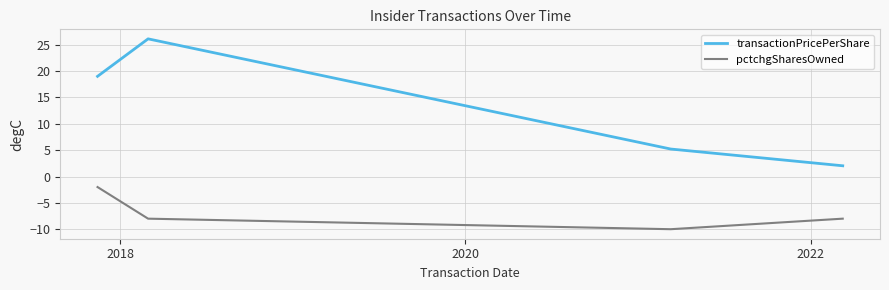

List the series in order of their overall mean, lowest first.

pctchgSharesOwned, transactionPricePerShare